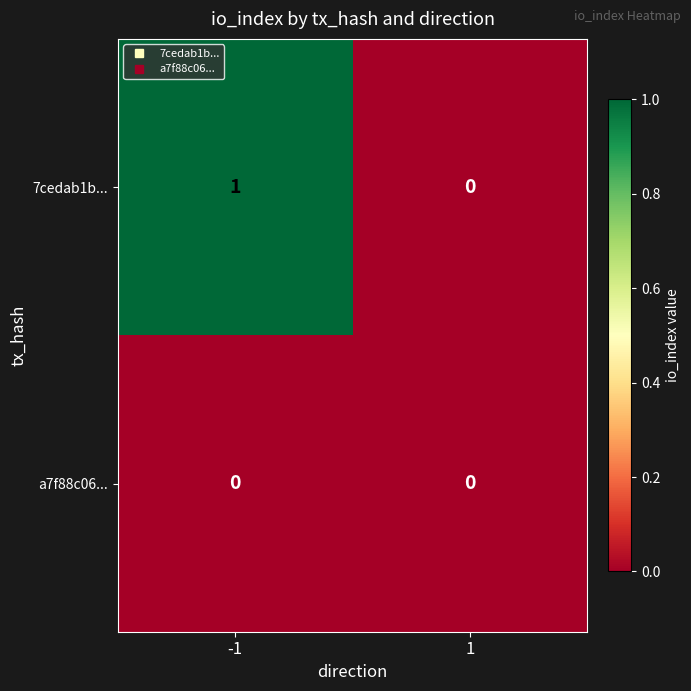

Reading left to right, list all the values displayed in this chart.

7cedab1b...: 1	0
a7f88c06...: 0	0